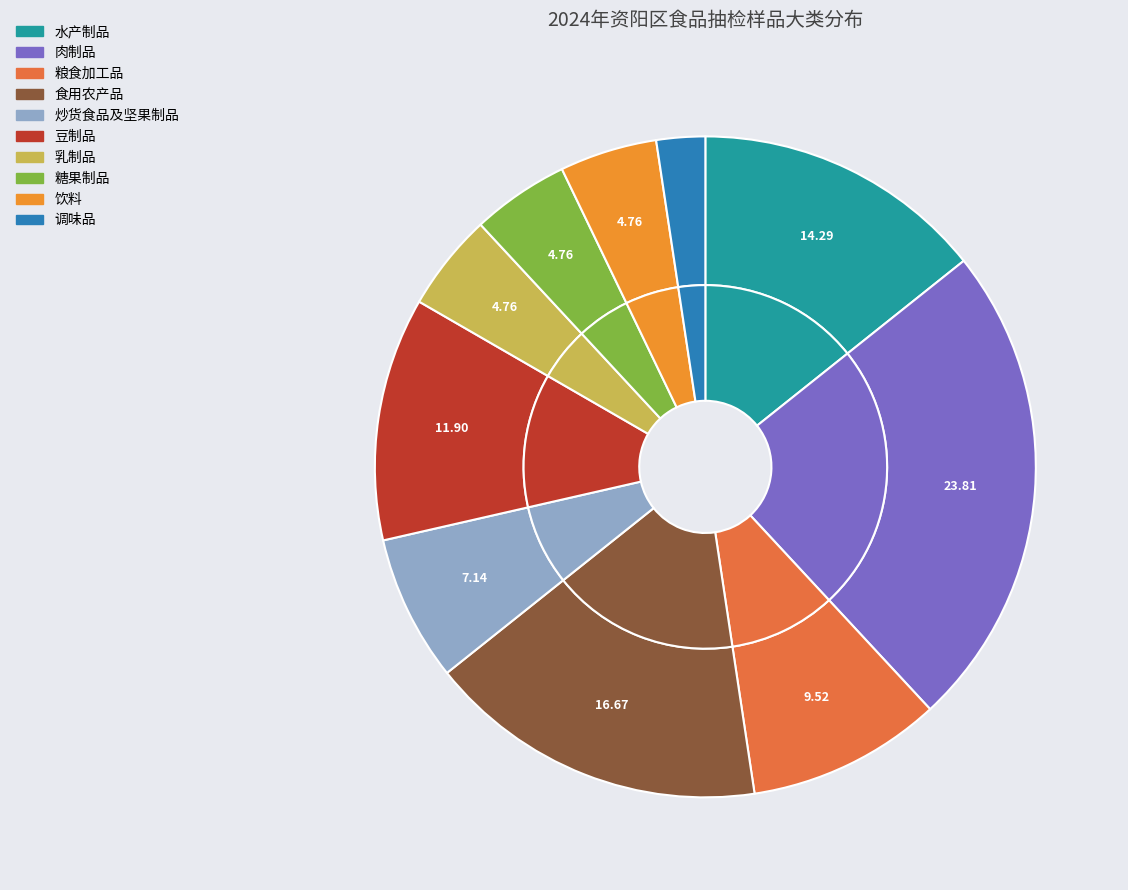

To the nearest percent, what is the difference between the largest and smallest slice percentages?

21%